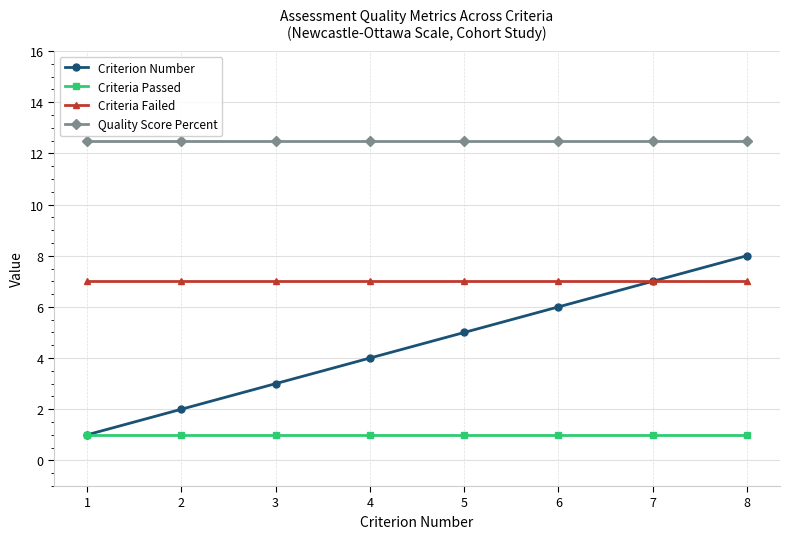

Does the chart have visible grid lines?

Yes